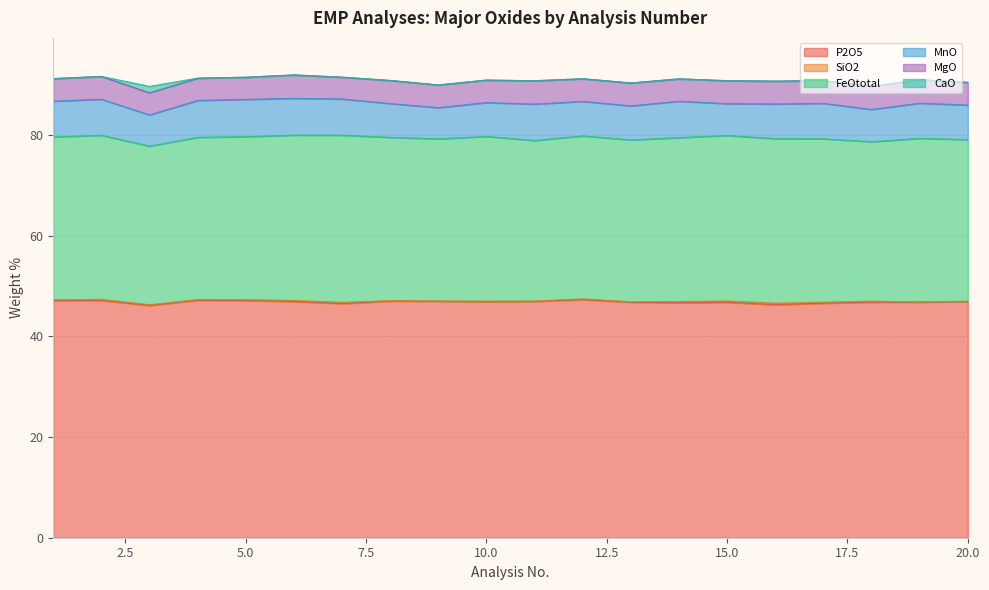

What is the value of the MnO point at the 13th from the left?

6.8